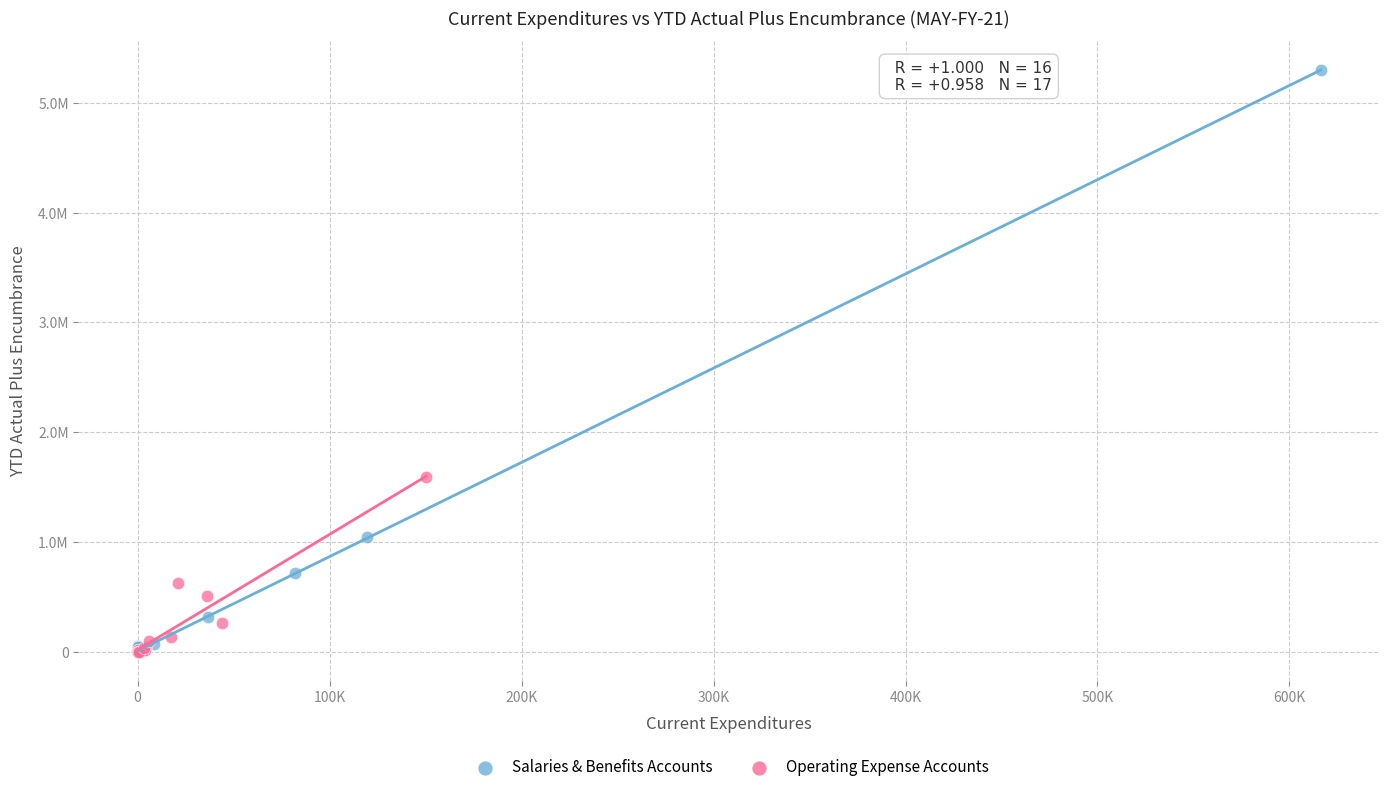

What are all the series names shown in the legend?

Salaries & Benefits Accounts, Operating Expense Accounts